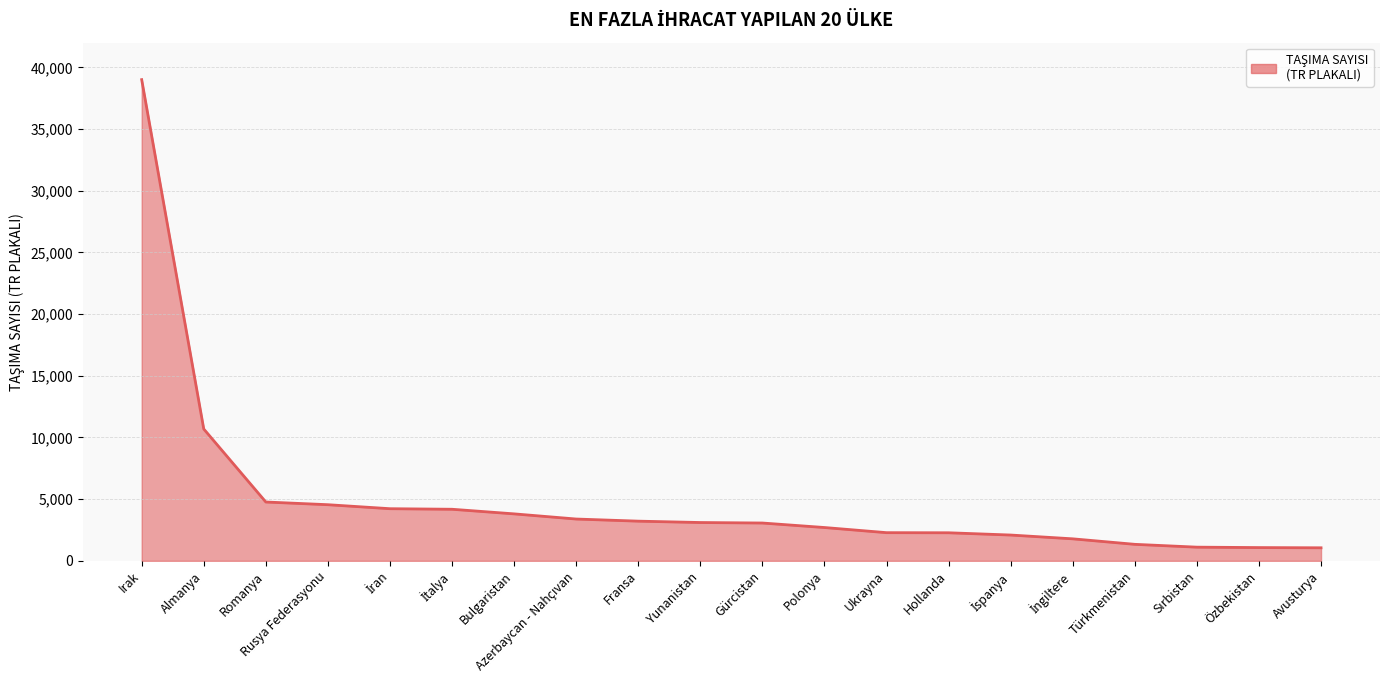

What is the difference between the maximum and minimum values?

37946